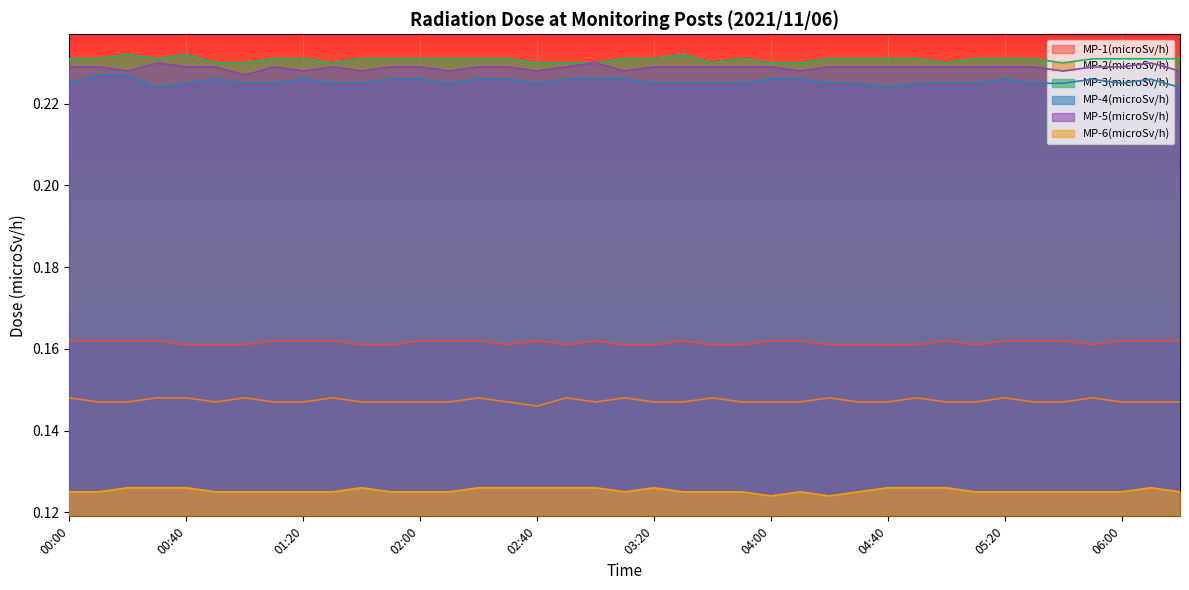

What is the approximate value of MP-5(microSv/h) at 05:00?

0.2